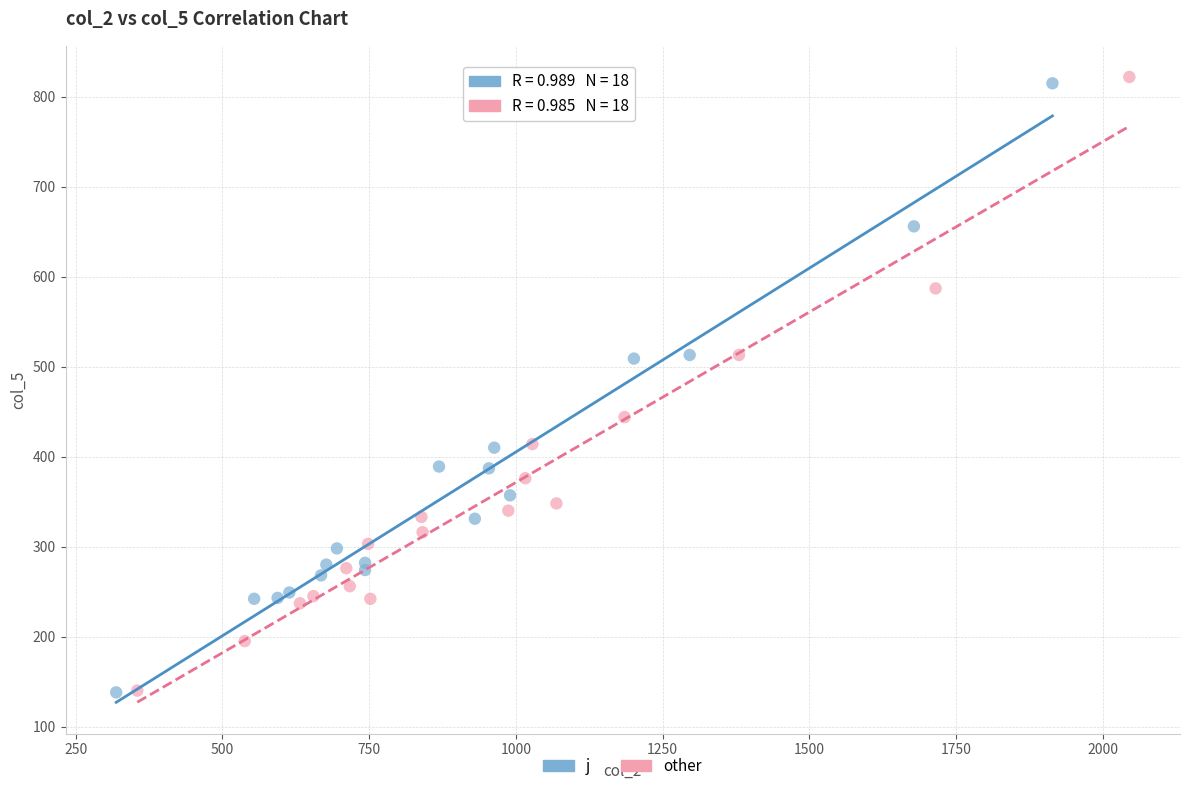

Which series has the widest spread of Y values?

other